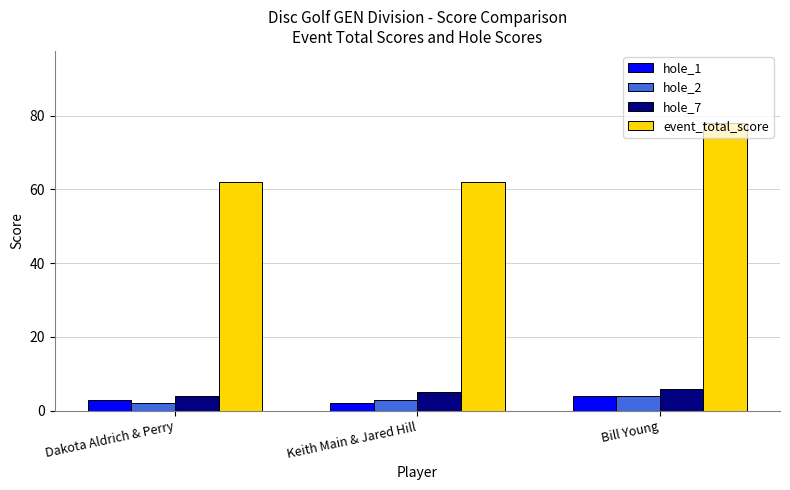

What position from the left is Keith Main & Jared Hill?

2